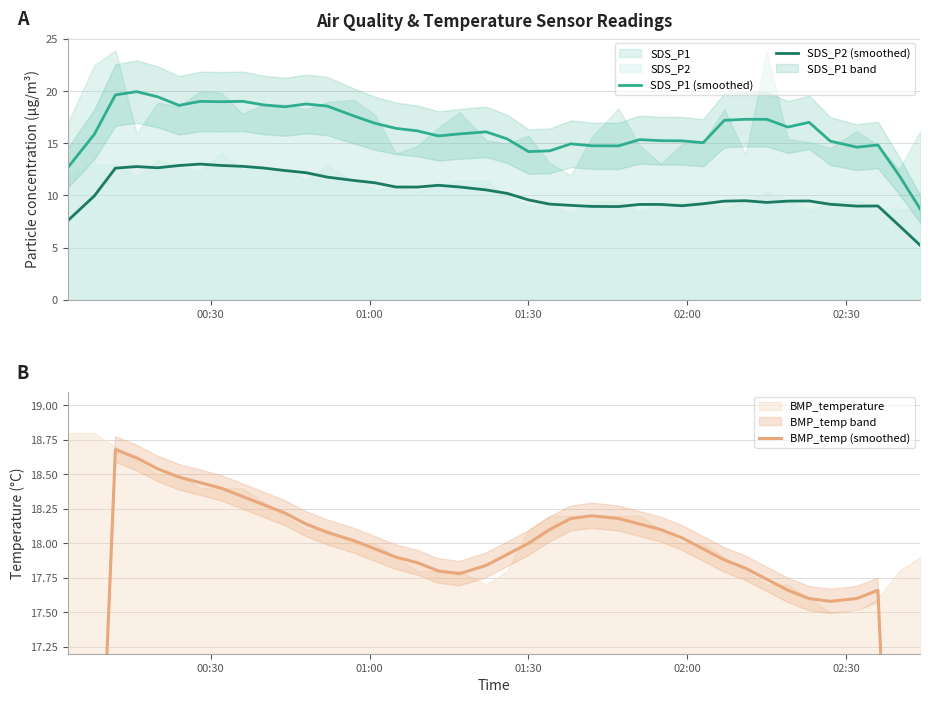

How many interior local valleys does the SDS_P2 (smoothed) series have?

6